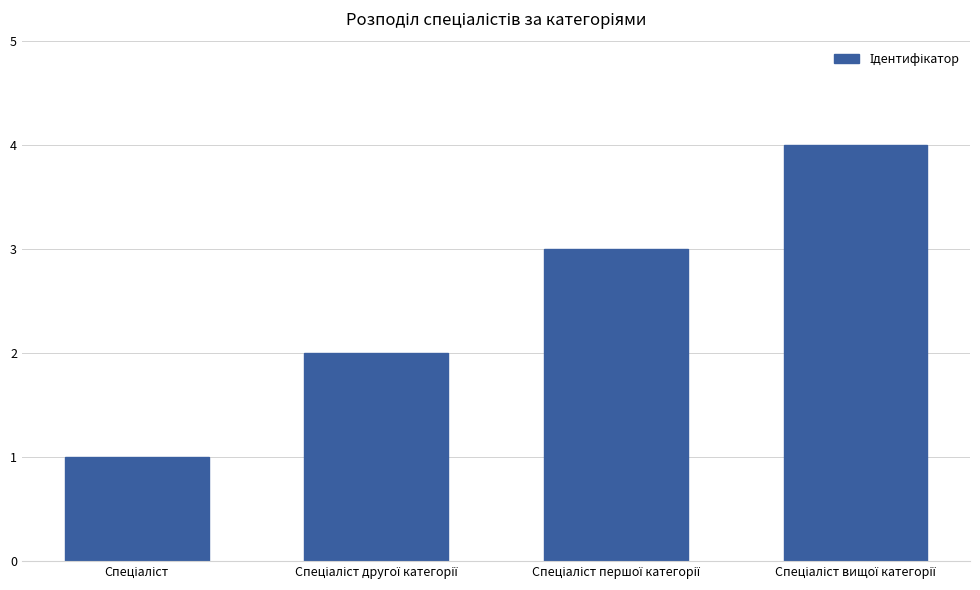

What is the maximum value shown in the chart?

4